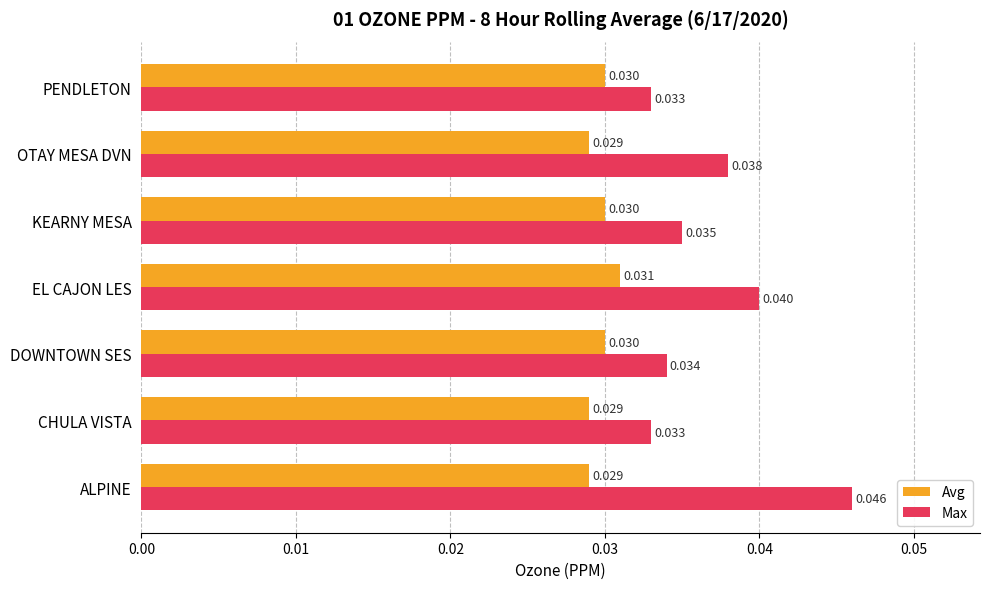

List the series in order of their overall mean, lowest first.

Avg, Max